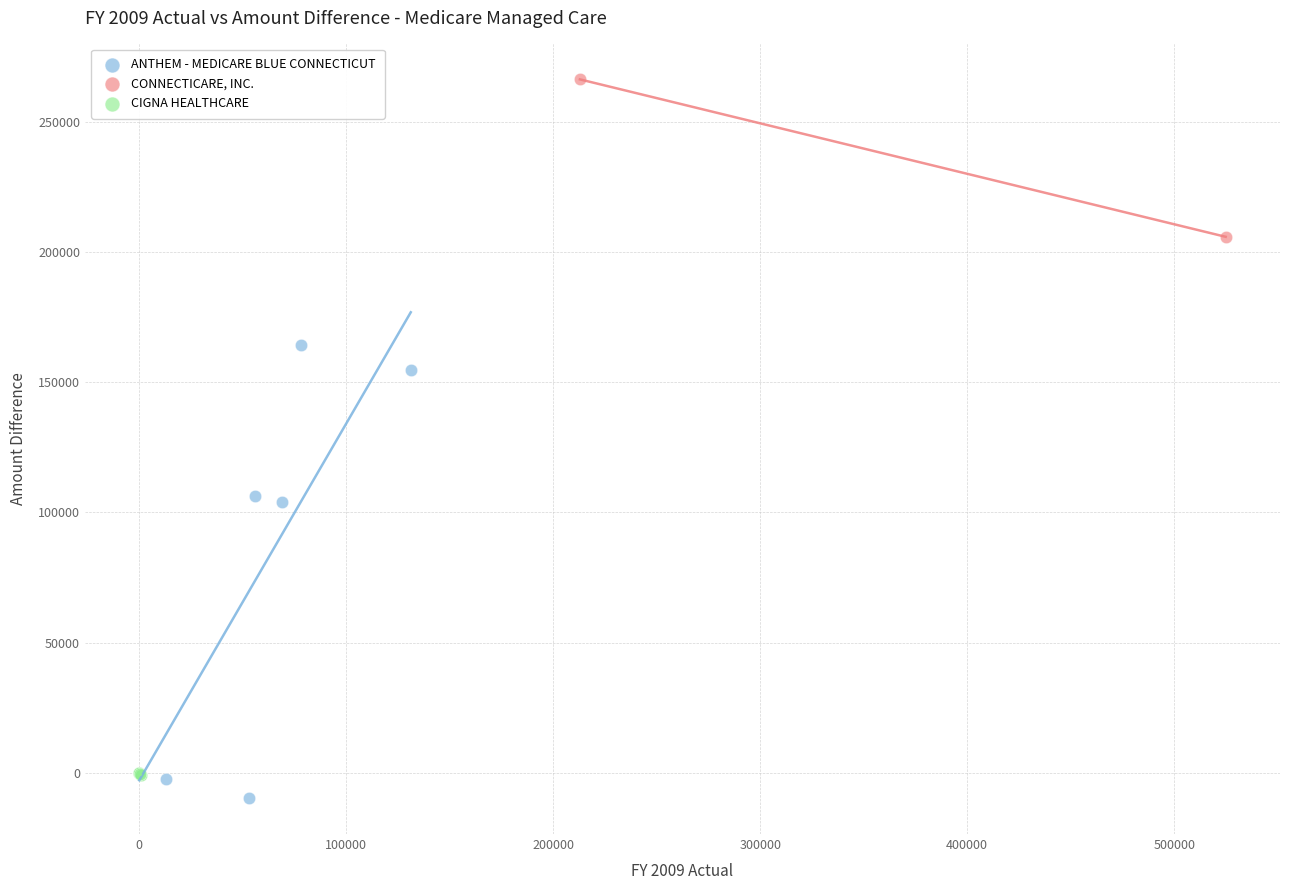

What are all the series names shown in the legend?

ANTHEM - MEDICARE BLUE CONNECTICUT, CONNECTICARE, INC., CIGNA HEALTHCARE